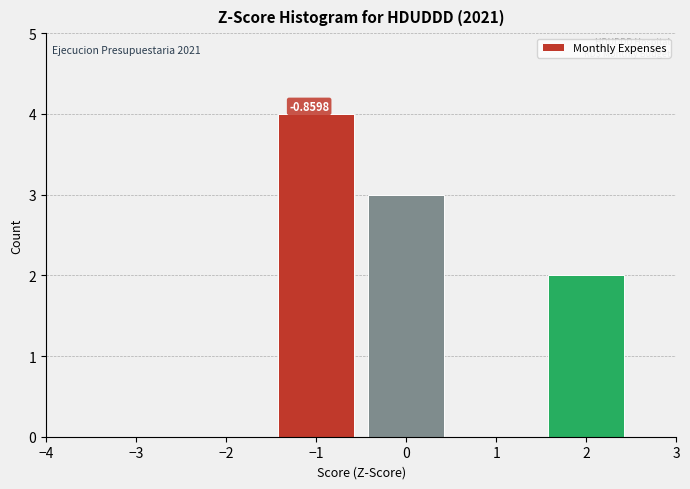

Which range on the x-axis has the tallest bar?

-1.5 to -0.5